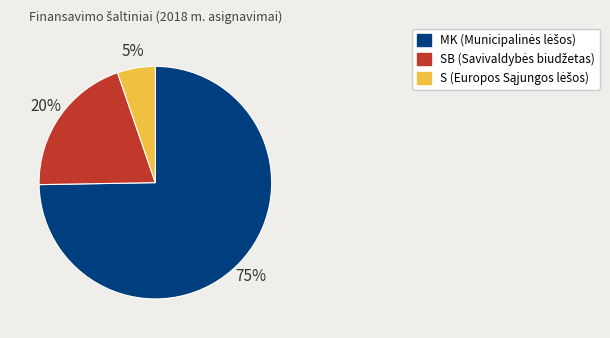

To the nearest percent, what is the average slice percentage?

33%